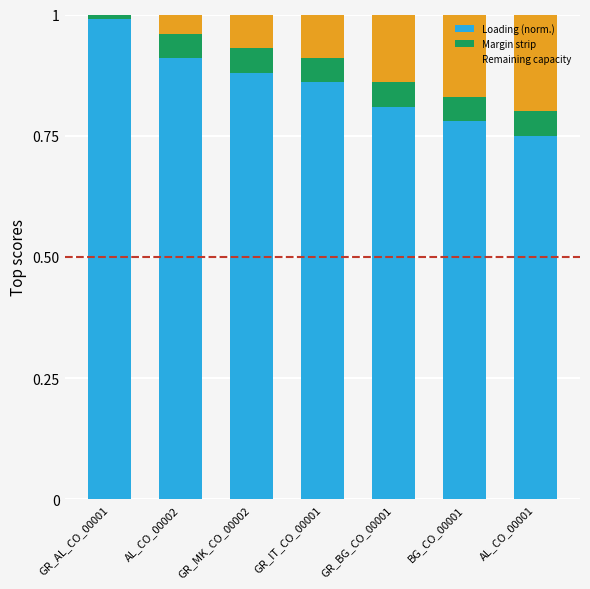

What is the sum of the Loading (norm.) values at GR_IT_CO_00001 and BG_CO_00001?

1.6